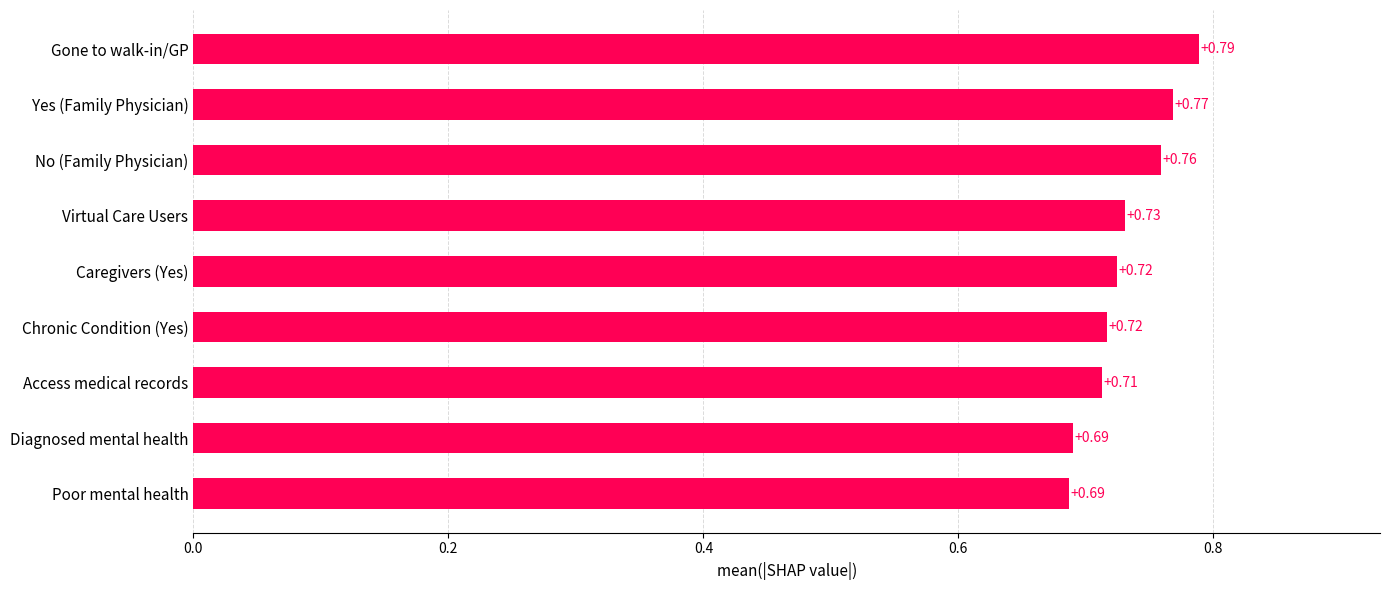

What is the sum of all values?

6.6